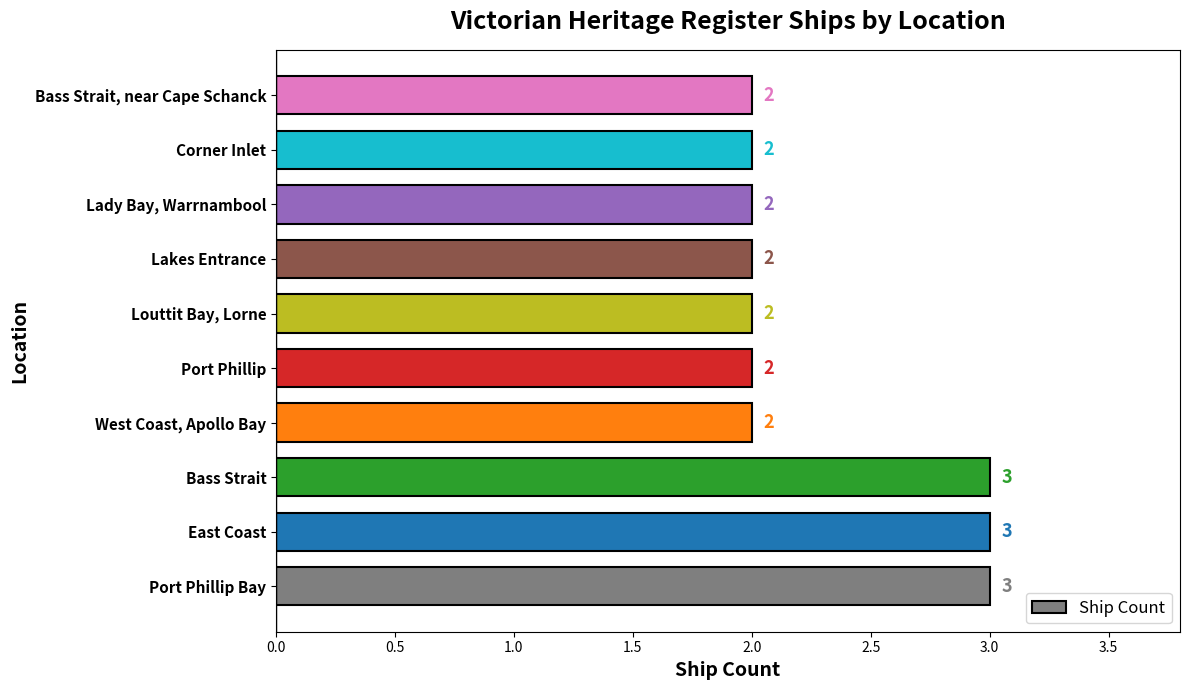

Are the bars horizontal?

Yes